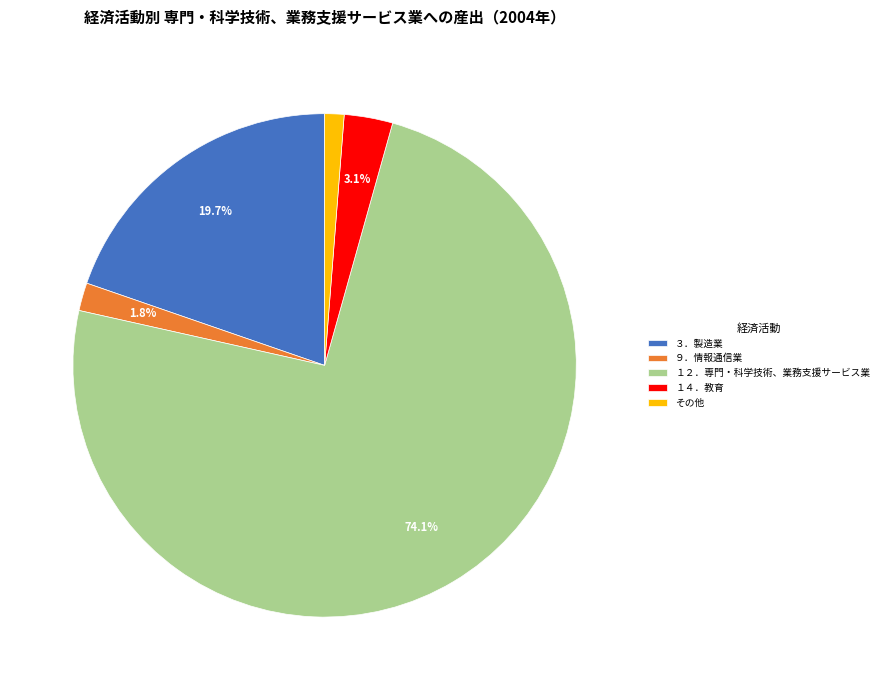

Is there a majority slice in this chart?

Yes